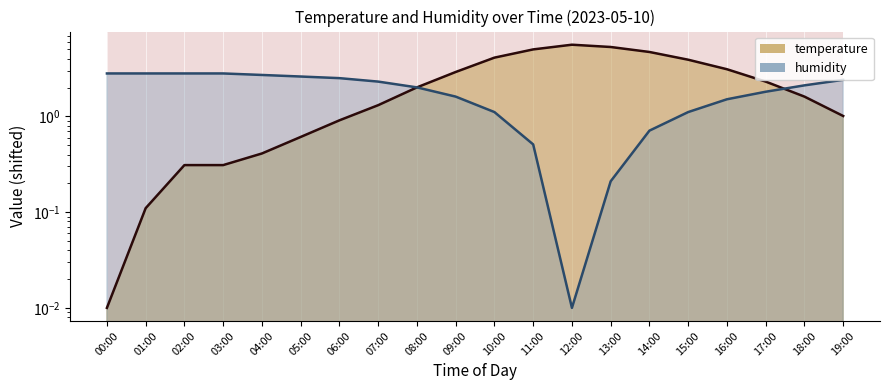

What is the label of the 8th point from the left?

07:00